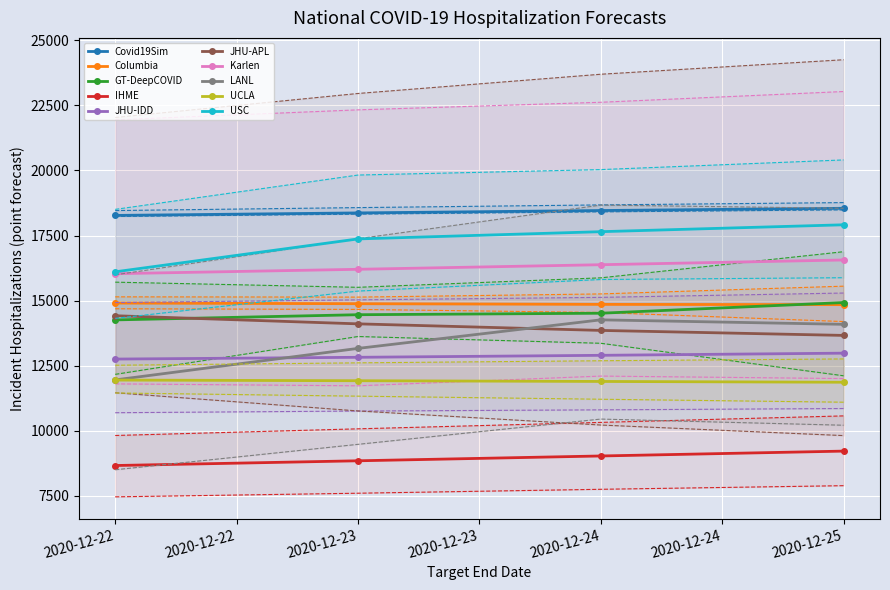

How many values in the GT-DeepCOVID series are below 14514?

2